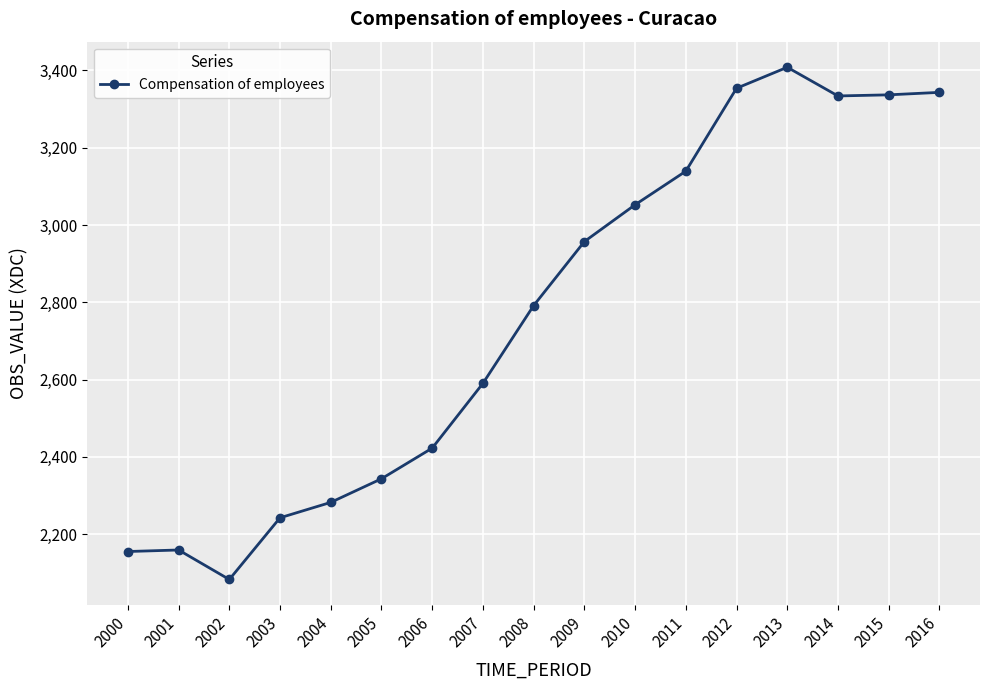

What is the difference between the values at 2014 and 2010?

281.5